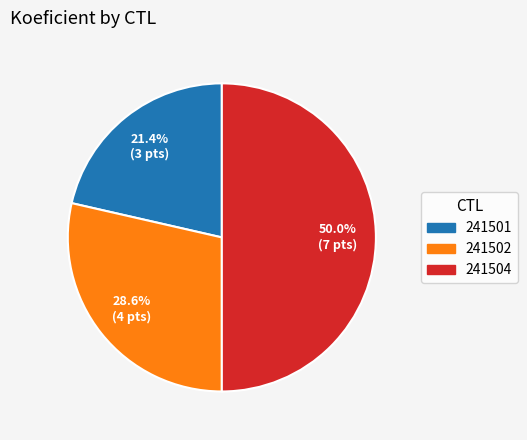

Approximately how many times larger is the value at 241501 compared to 241504?

0.4